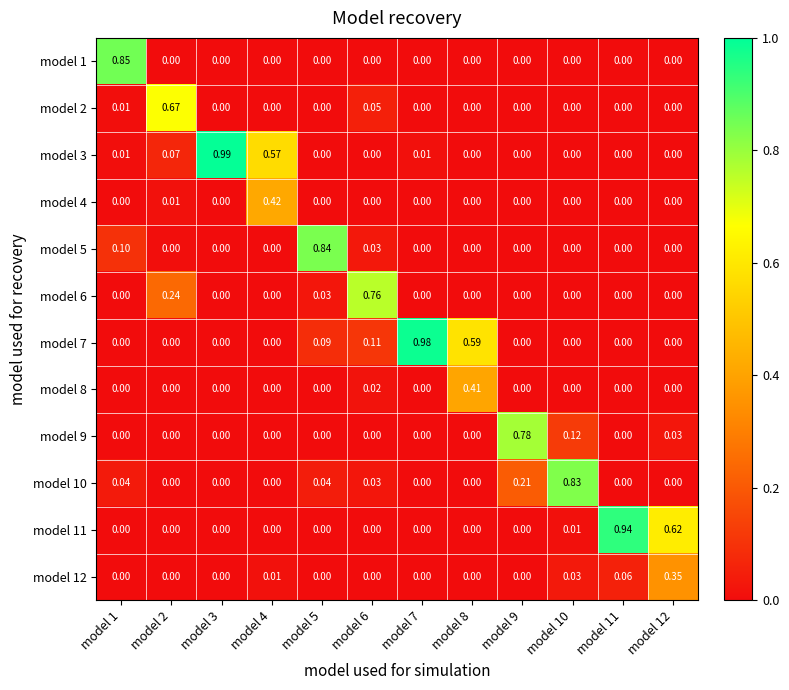

At how many categories does at least one series exceed 0?

12